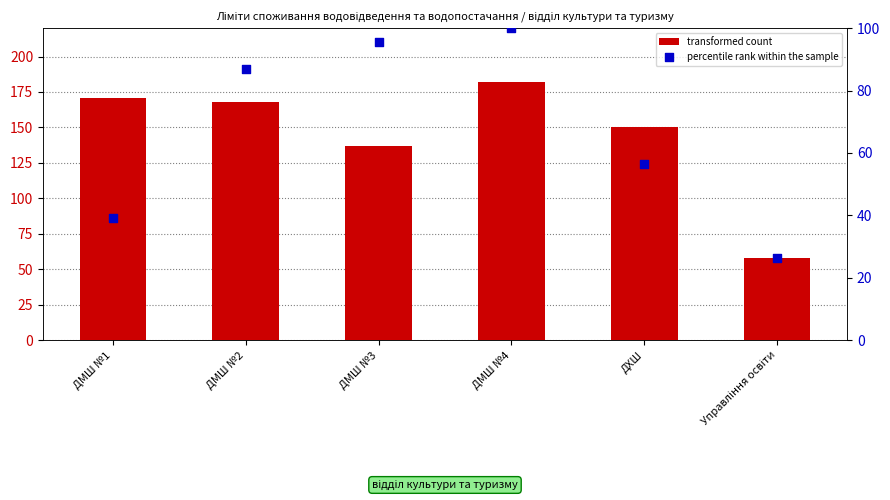

At how many categories does at least one series exceed 146?

4